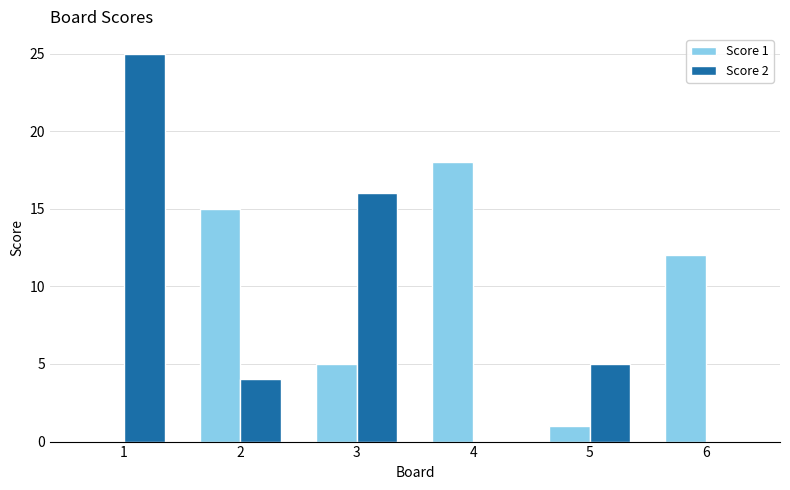

The Score 1 series shows 15 at 2. True or false?

True